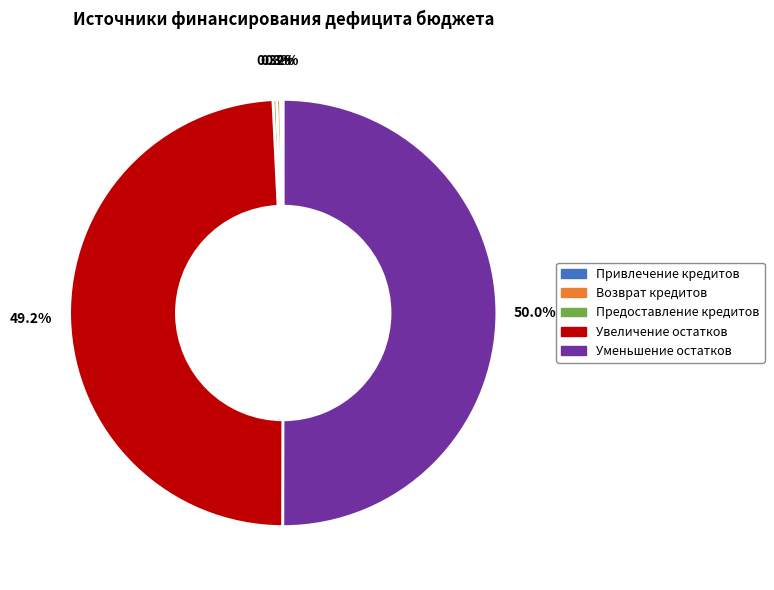

How much of the chart is everything except Возврат кредитов?

99.7%